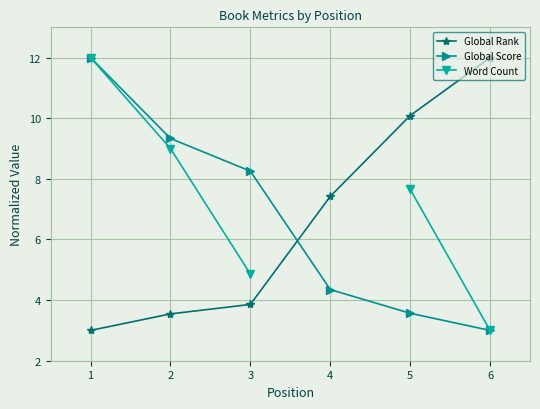

How many data points in Global Rank are less than 7?

3